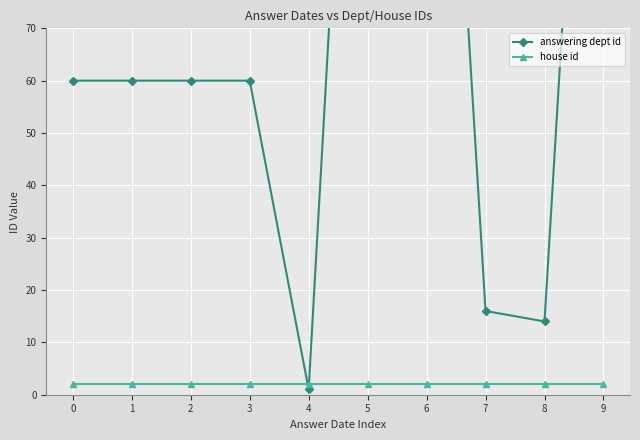

What is the average value of the answering dept id series?

87